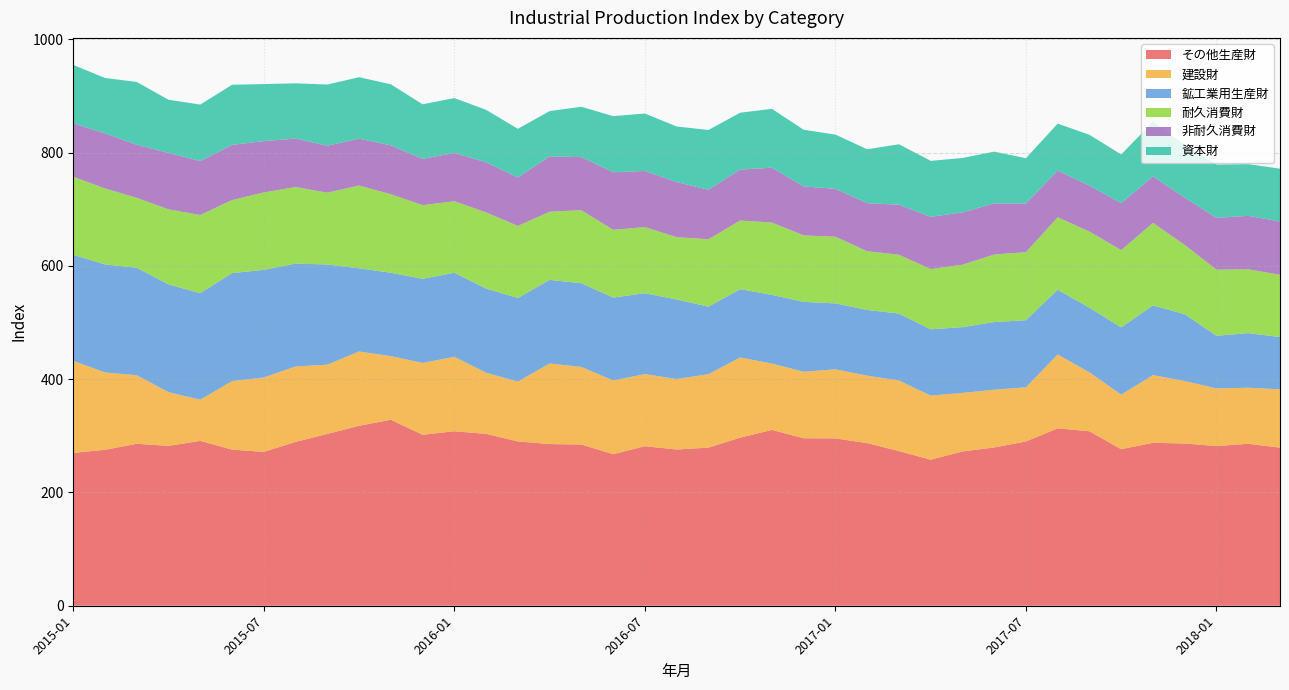

Reading left to right, transcribe all the data shown in this chart.

その他生産財: 2015-01=269.9	2015-02=275.4	2015-03=286.0	2015-04=282.3	2015-05=291.1	2015-06=275.7	2015-07=271.7	2015-08=289.3	2015-09=303.4	2015-10=317.8	2015-11=328.4	2015-12=301.9	2016-01=308.1	2016-02=303.5	2016-03=290.2	2016-04=285.5	2016-05=284.7	2016-06=267.6	2016-07=281.7	2016-08=275.9	2016-09=279.2	2016-10=296.8	2016-11=310.5	2016-12=295.8	2017-01=295.5	2017-02=287.2	2017-03=273.1	2017-04=257.9	2017-05=272.4	2017-06=279.5	2017-07=290.1	2017-08=313.2	2017-09=308.1	2017-10=276.4	2017-11=287.7	2017-12=286.5	2018-01=282.0	2018-02=286.0	2018-03=279.2
建設財: 2015-01=162.6	2015-02=136.6	2015-03=121.1	2015-04=94.8	2015-05=72.8	2015-06=121.0	2015-07=131.4	2015-08=133.2	2015-09=122.3	2015-10=131.2	2015-11=112.4	2015-12=126.9	2016-01=131.5	2016-02=108.0	2016-03=105.7	2016-04=142.3	2016-05=137.0	2016-06=130.2	2016-07=127.4	2016-08=124.5	2016-09=129.7	2016-10=141.6	2016-11=117.1	2016-12=117.5	2017-01=122.0	2017-02=119.1	2017-03=124.7	2017-04=113.2	2017-05=103.4	2017-06=102.0	2017-07=95.7	2017-08=130.6	2017-09=104.0	2017-10=96.4	2017-11=119.6	2017-12=110.3	2018-01=101.8	2018-02=99.0	2018-03=103.0
鉱工業用生産財: 2015-01=187.2	2015-02=190.8	2015-03=189.7	2015-04=190.4	2015-05=188.0	2015-06=190.7	2015-07=190.0	2015-08=181.7	2015-09=176.9	2015-10=146.9	2015-11=147.2	2015-12=148.5	2016-01=148.4	2016-02=148.6	2016-03=147.5	2016-04=147.6	2016-05=147.9	2016-06=146.3	2016-07=142.8	2016-08=140.5	2016-09=119.2	2016-10=120.6	2016-11=121.3	2016-12=123.3	2017-01=116.4	2017-02=116.1	2017-03=118.1	2017-04=117.0	2017-05=116.2	2017-06=119.5	2017-07=118.4	2017-08=114.3	2017-09=114.2	2017-10=118.7	2017-11=123.1	2017-12=118.0	2018-01=93.0	2018-02=96.4	2018-03=92.3
耐久消費財: 2015-01=137.9	2015-02=134.1	2015-03=123.5	2015-04=132.5	2015-05=138.1	2015-06=129.0	2015-07=136.7	2015-08=135.2	2015-09=126.8	2015-10=146.2	2015-11=138.7	2015-12=130.1	2016-01=126.3	2016-02=134.5	2016-03=127.3	2016-04=120.4	2016-05=128.9	2016-06=119.8	2016-07=116.7	2016-08=110.0	2016-09=119.1	2016-10=121.2	2016-11=127.8	2016-12=117.4	2017-01=117.7	2017-02=103.7	2017-03=103.9	2017-04=106.5	2017-05=110.2	2017-06=119.3	2017-07=120.2	2017-08=127.9	2017-09=134.4	2017-10=136.5	2017-11=145.7	2017-12=122.3	2018-01=116.7	2018-02=112.7	2018-03=110.0
非耐久消費財: 2015-01=94.3	2015-02=97.2	2015-03=93.7	2015-04=99.7	2015-05=95.2	2015-06=97.4	2015-07=90.7	2015-08=85.5	2015-09=82.9	2015-10=82.8	2015-11=86.2	2015-12=81.7	2016-01=85.3	2016-02=88.5	2016-03=85.5	2016-04=97.7	2016-05=93.7	2016-06=101.6	2016-07=99.2	2016-08=97.2	2016-09=87.4	2016-10=90.0	2016-11=96.8	2016-12=86.5	2017-01=84.6	2017-02=84.8	2017-03=88.4	2017-04=92.2	2017-05=92.3	2017-06=90.3	2017-07=85.9	2017-08=82.4	2017-09=81.2	2017-10=82.9	2017-11=82.1	2017-12=83.5	2018-01=91.5	2018-02=94.4	2018-03=94.1
資本財: 2015-01=103.1	2015-02=97.9	2015-03=110.9	2015-04=93.8	2015-05=99.8	2015-06=106.2	2015-07=100.7	2015-08=97.6	2015-09=108.1	2015-10=108.4	2015-11=107.9	2015-12=96.4	2016-01=96.9	2016-02=92.6	2016-03=86.0	2016-04=80.0	2016-05=88.9	2016-06=99.1	2016-07=101.4	2016-08=98.2	2016-09=105.5	2016-10=100.4	2016-11=104.0	2016-12=100.0	2017-01=95.8	2017-02=95.2	2017-03=106.7	2017-04=98.8	2017-05=96.2	2017-06=91.3	2017-07=80.0	2017-08=83.0	2017-09=89.7	2017-10=86.0	2017-11=96.6	2017-12=93.0	2018-01=94.1	2018-02=91.3	2018-03=93.2